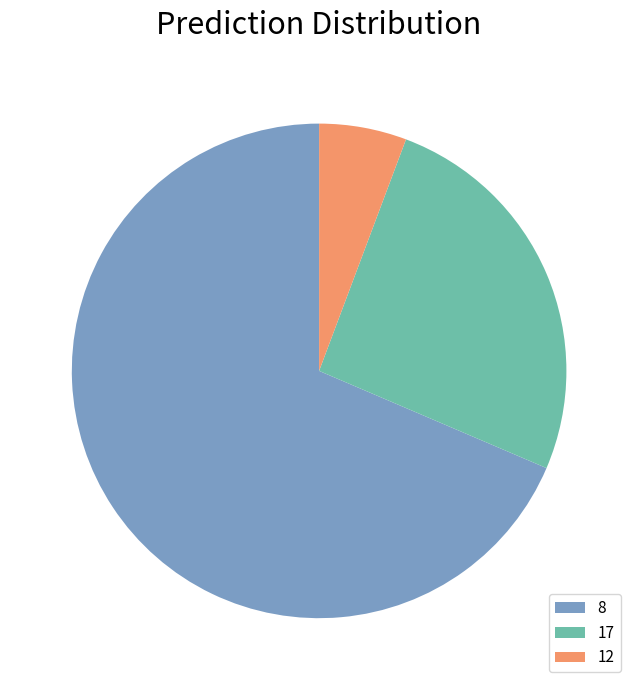

The 12 slice represents 1% of the pie. True or false?

False